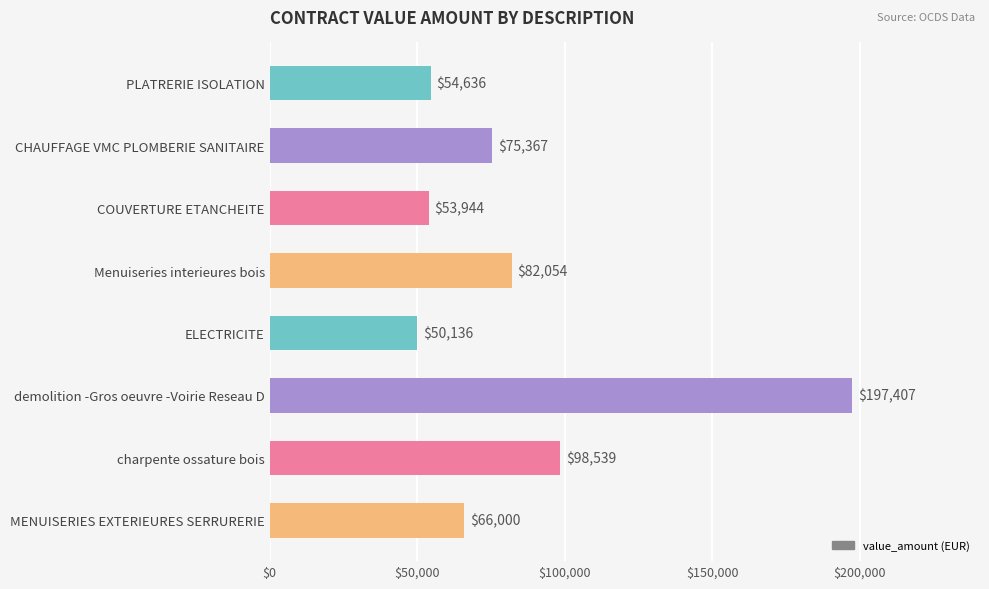

Approximately how many times larger is the value at CHAUFFAGE VMC PLOMBERIE SANITAIRE compared to PLATRERIE ISOLATION?

1.4